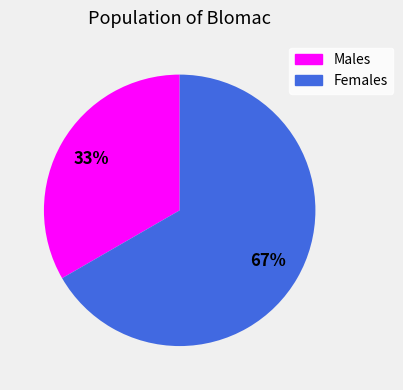

Is there any slice that represents more than half of the pie?

Yes